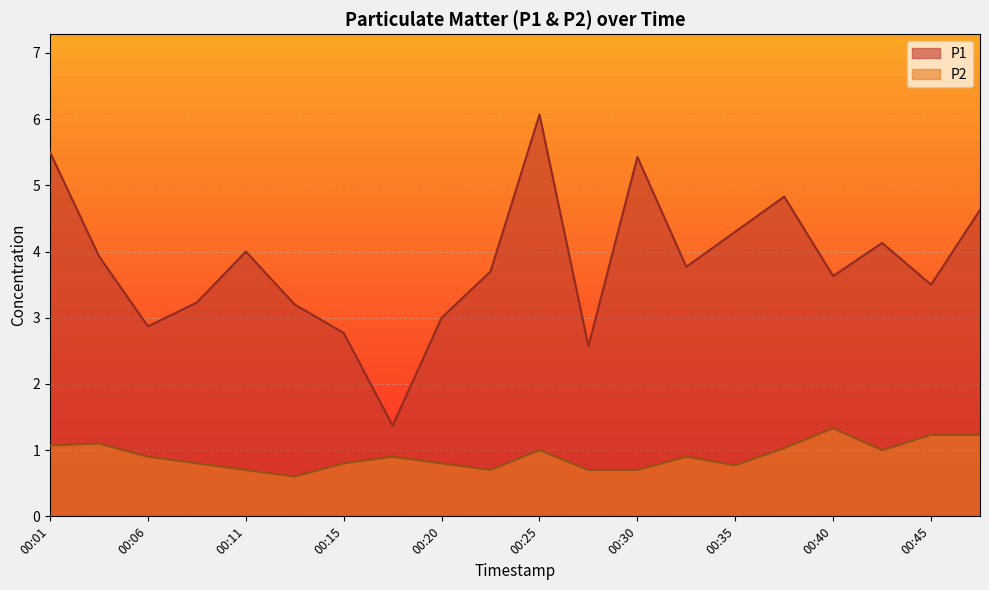

Which series changed the most between 00:18 and 00:30?

P1